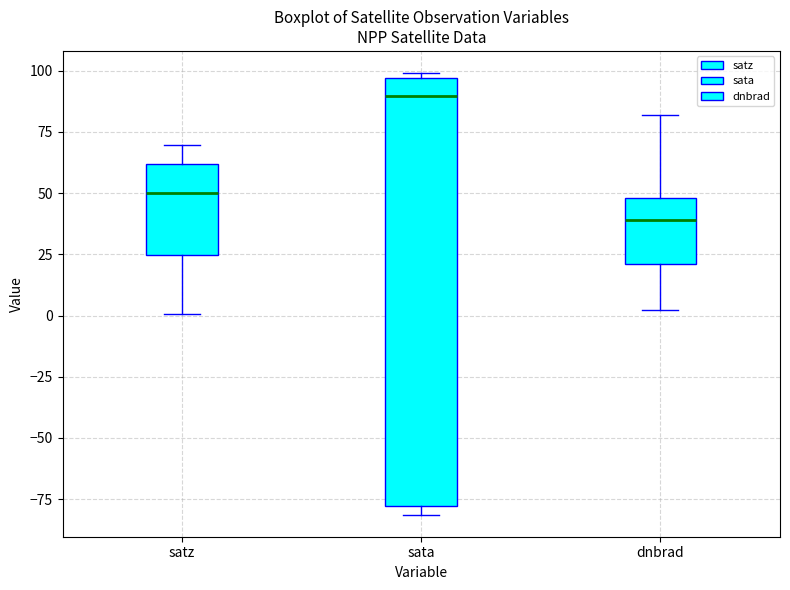

Which box is the tallest, from its lower edge to its upper edge?

sata